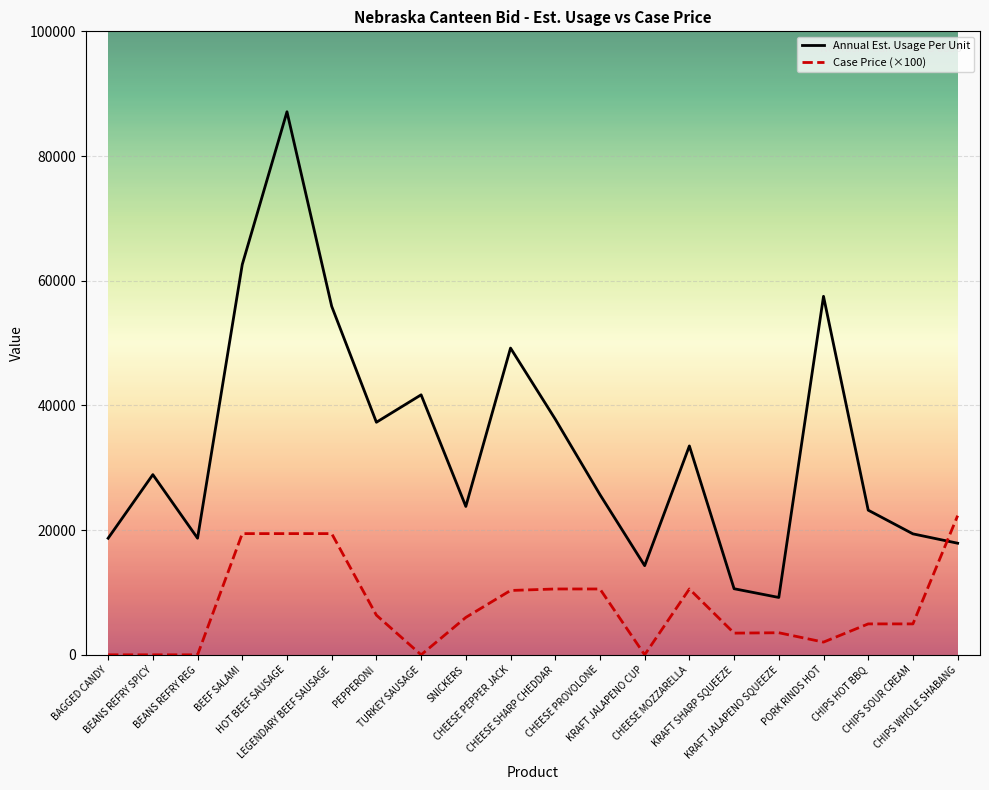

What position from the left is BEEF SALAMI?

4